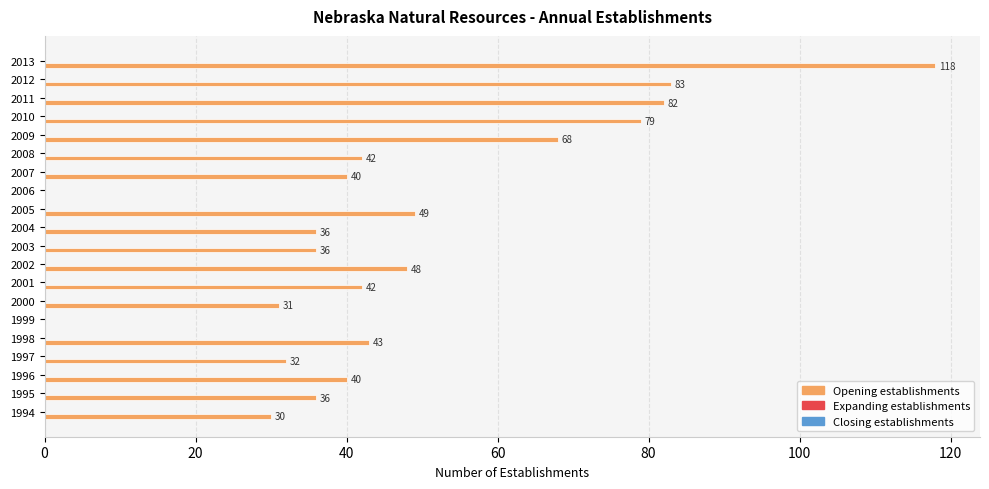

How many data points does each series have?

20